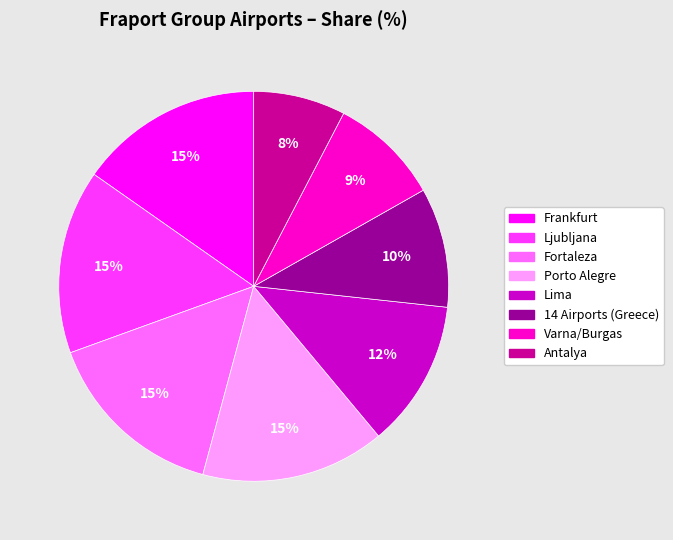

Which has a higher value, Frankfurt or Varna/Burgas?

Frankfurt